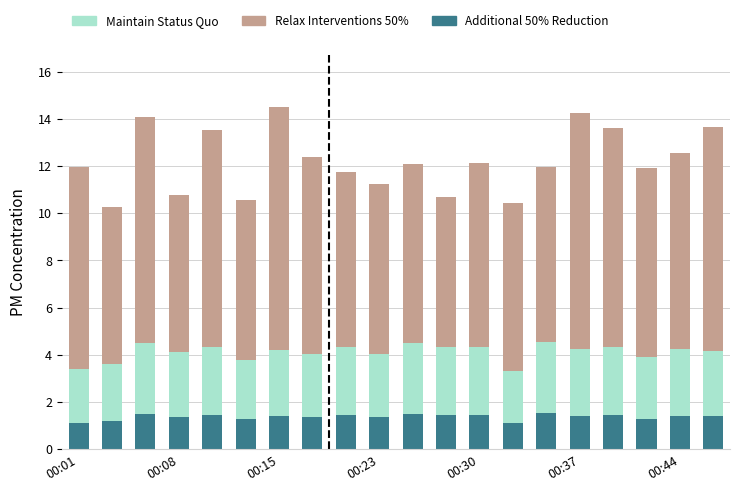

What is the maximum value for Additional 50% Reduction?

1.5